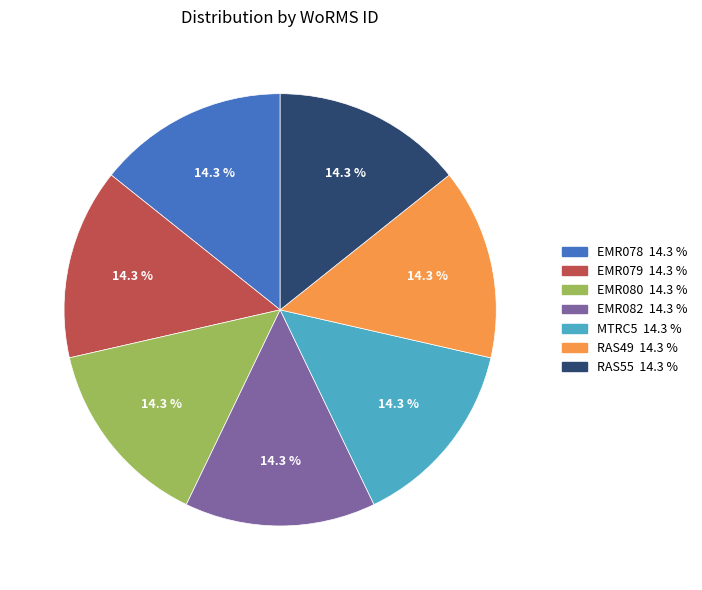

Is there any slice that represents more than half of the pie?

No